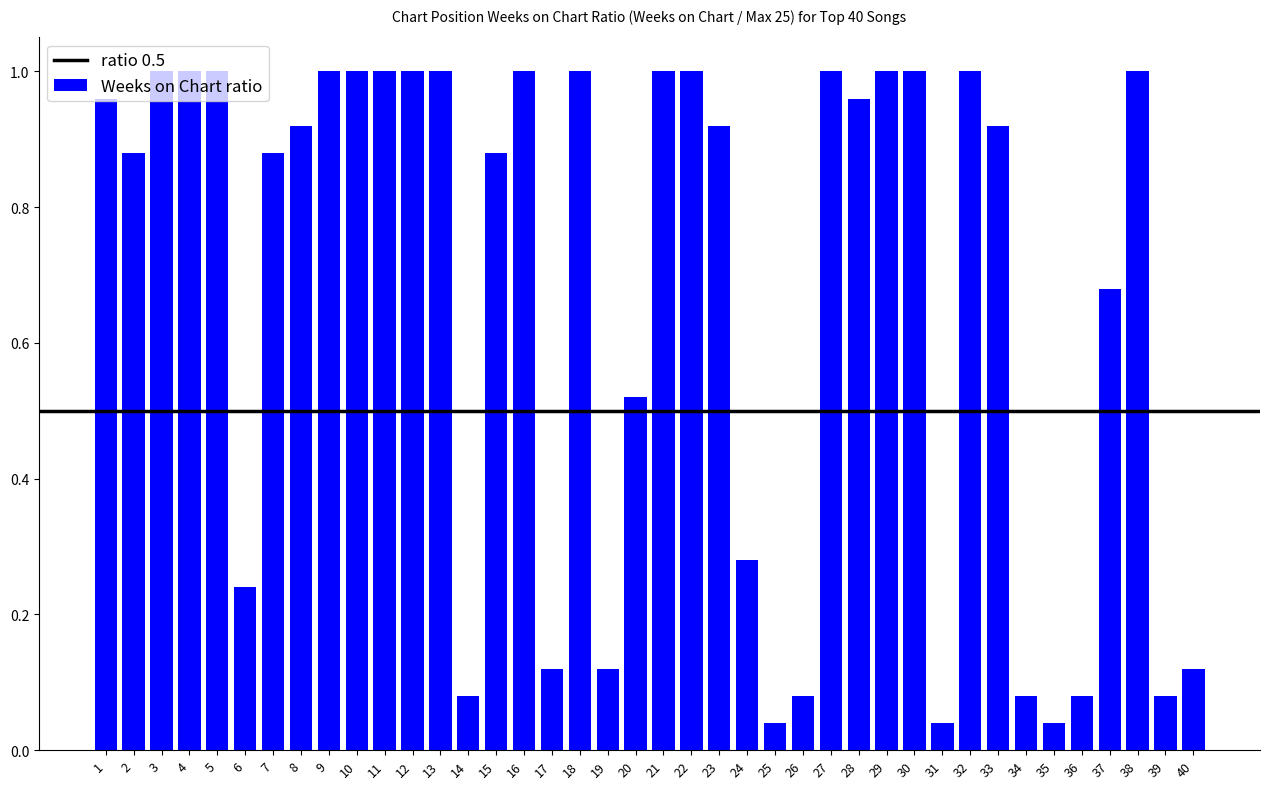

Between 14 and 25, which is larger?

14